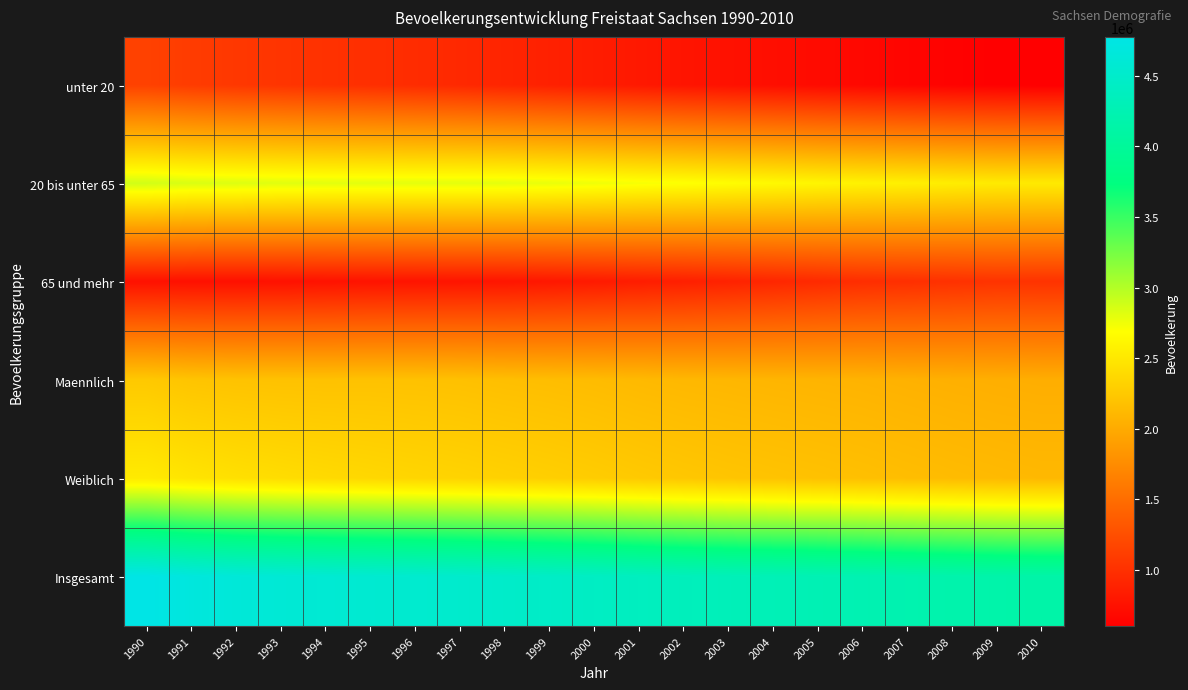

Rank the series by their maximum value, from lowest to highest.

65 und mehr, unter 20, Maennlich, Weiblich, 20 bis unter 65, Insgesamt